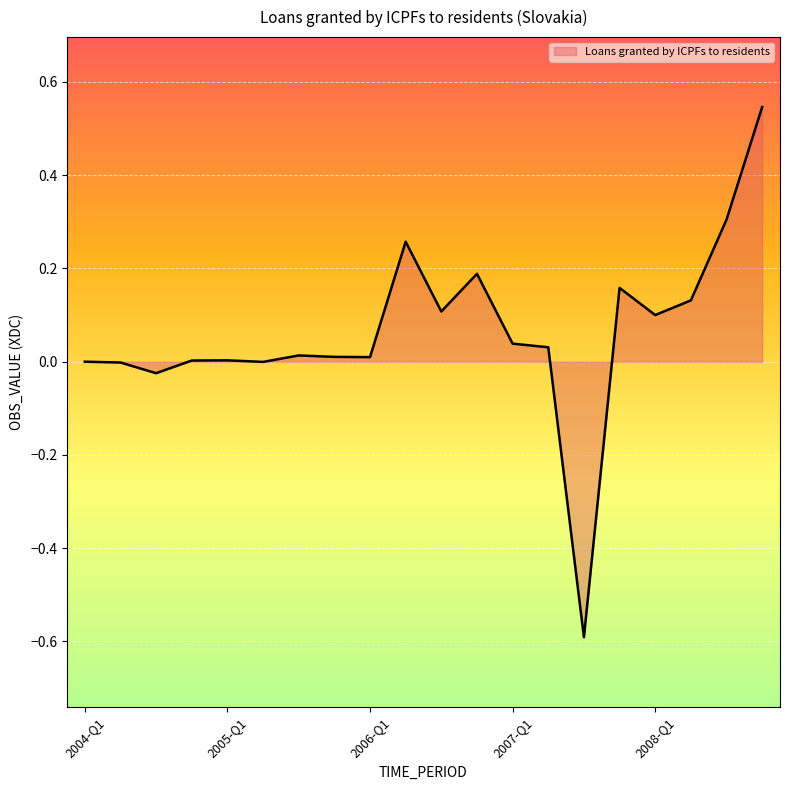

What is the smallest value displayed?

-0.6